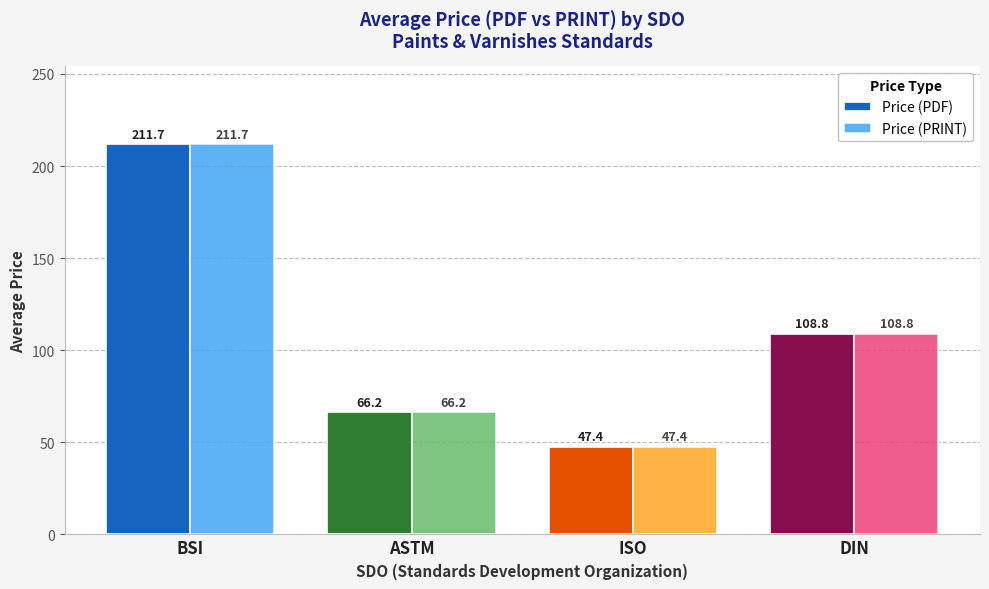

The Price (PDF) series shows 66.2 at ASTM. True or false?

True